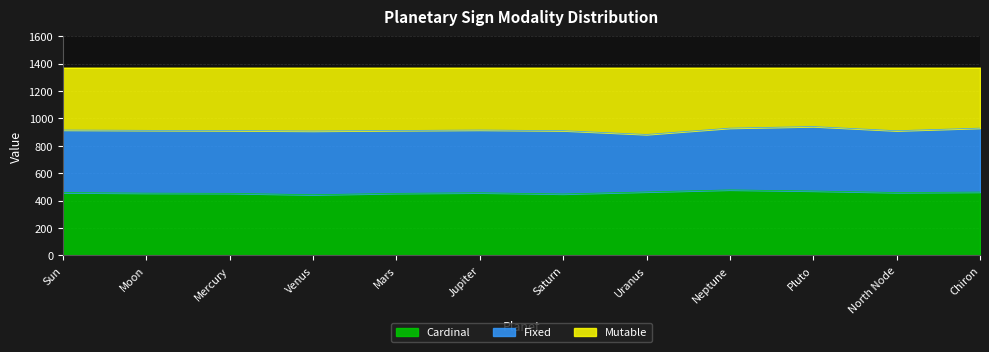

What value does the Cardinal series have at Venus?

442.9